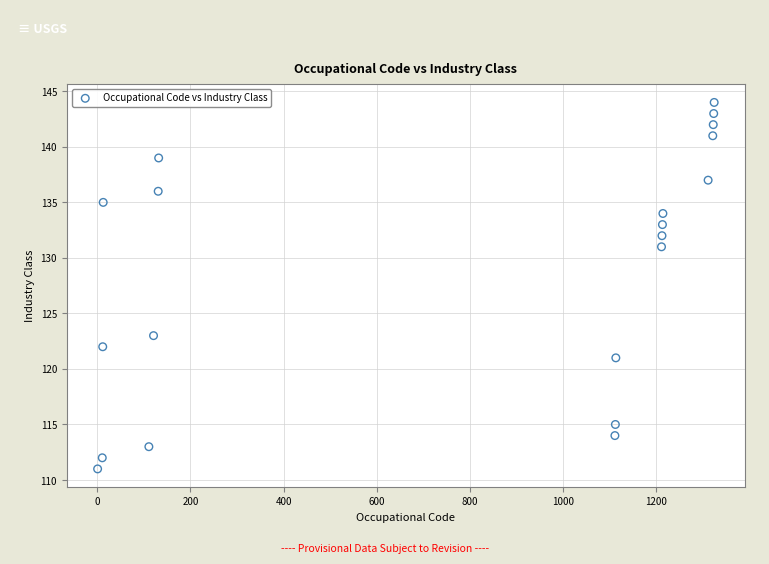

What is the range of X values (max minus min)?

1323